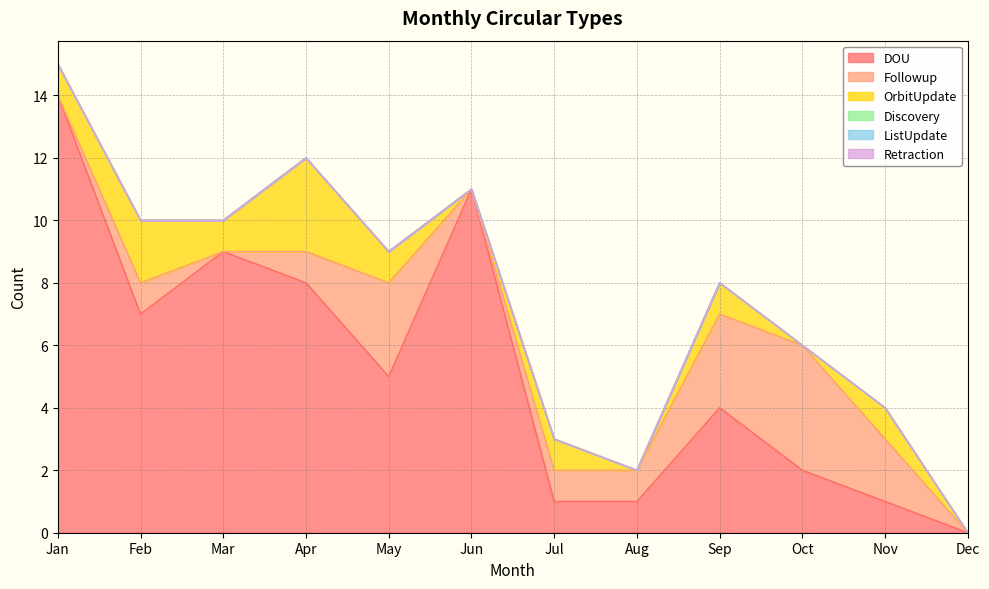

What is the average value of the Followup series?

1